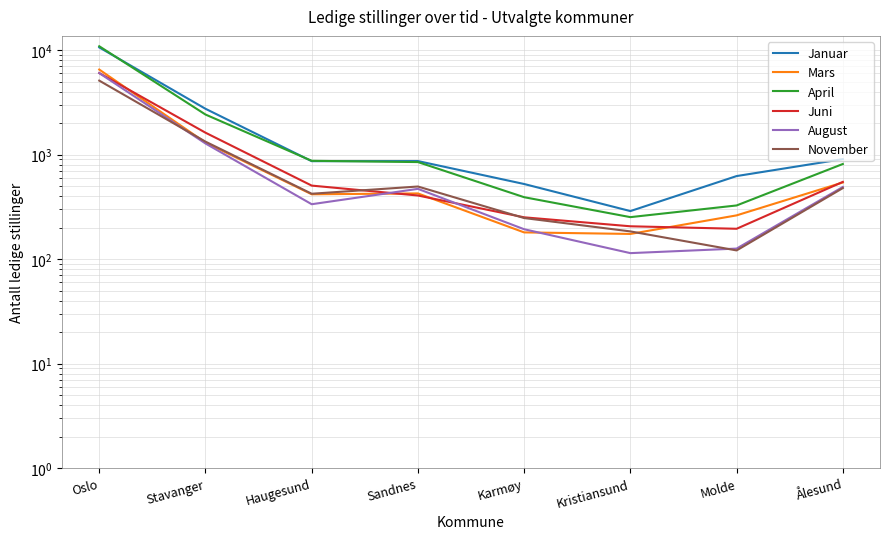

Count the number of data series in this chart.

6